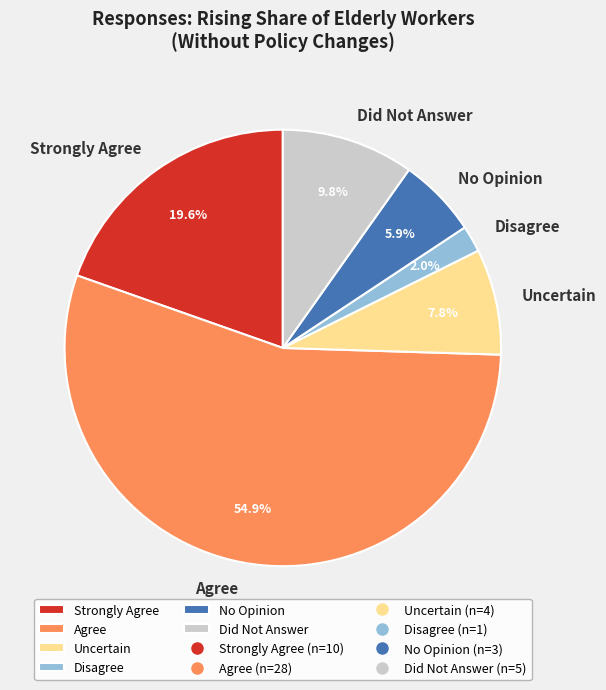

To the nearest percent, what is the combined percentage of No Opinion and Uncertain?

14%